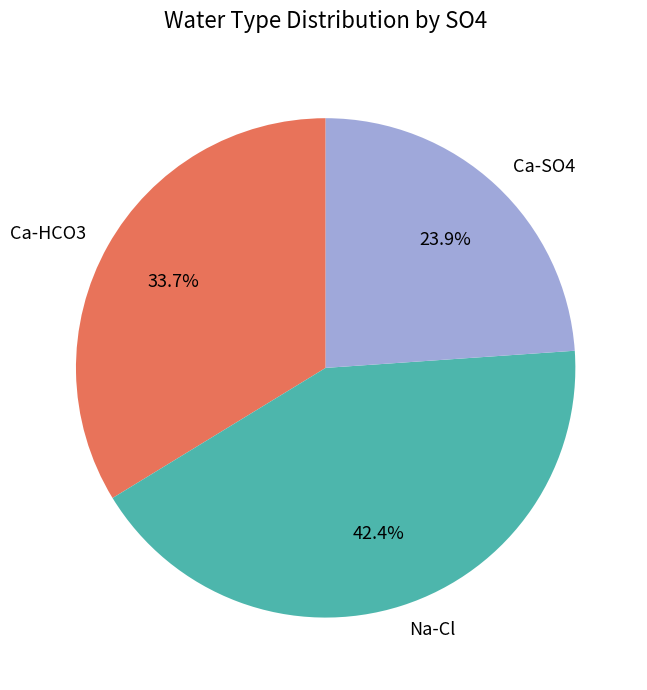

Which category has the smallest portion of the pie?

Ca-SO4